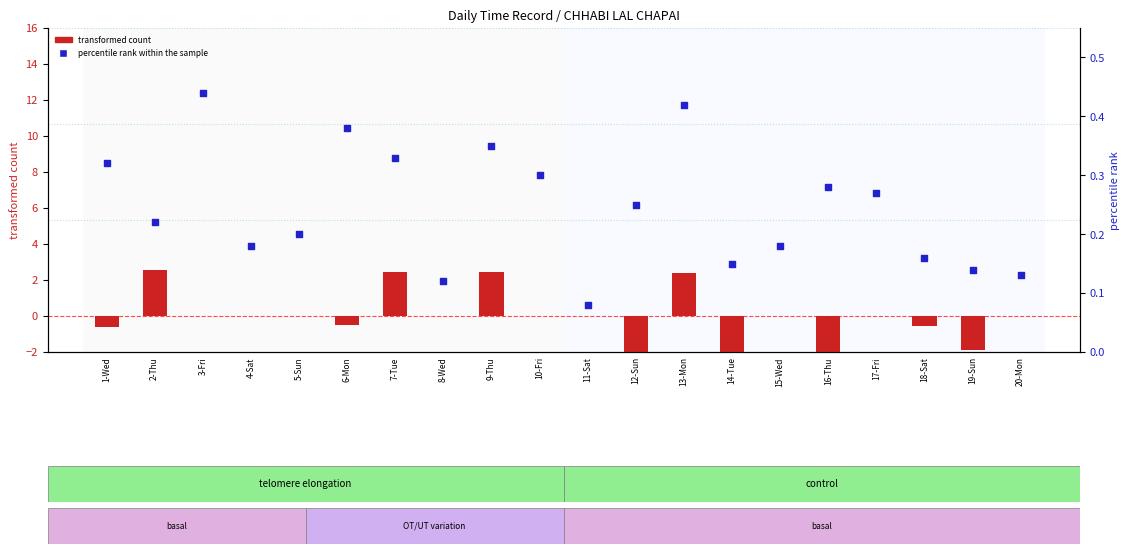

At which category is the sum across all series the highest?

13-Mon